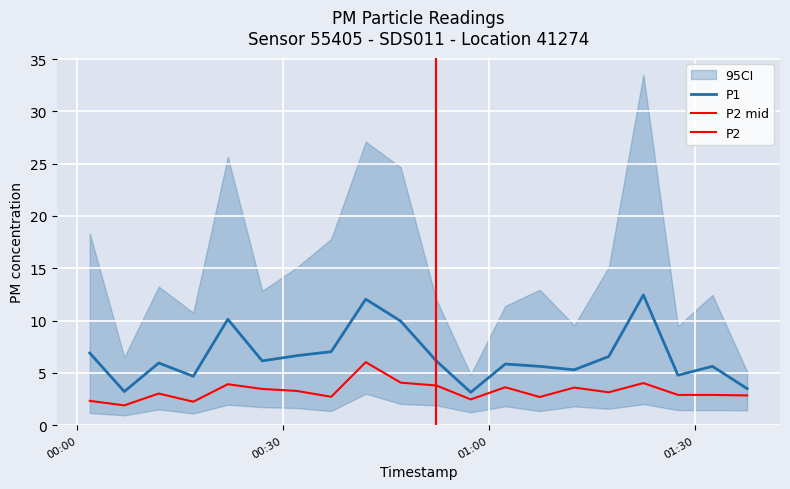

What is the difference between the second highest and second lowest values in the P2 series?

1.8